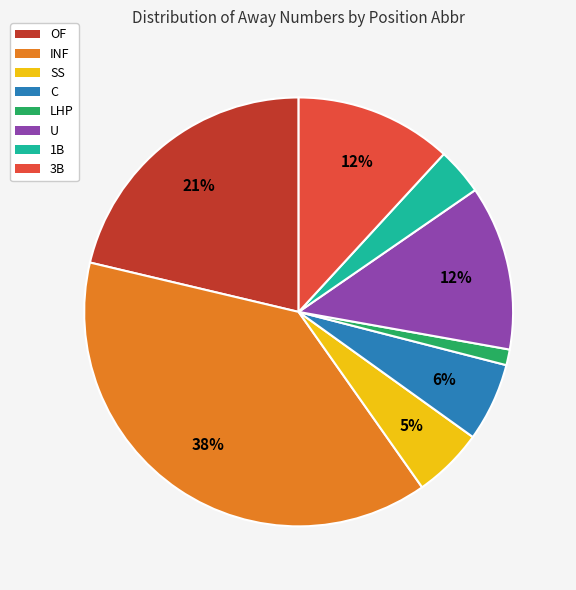

Which slice is the smallest?

LHP